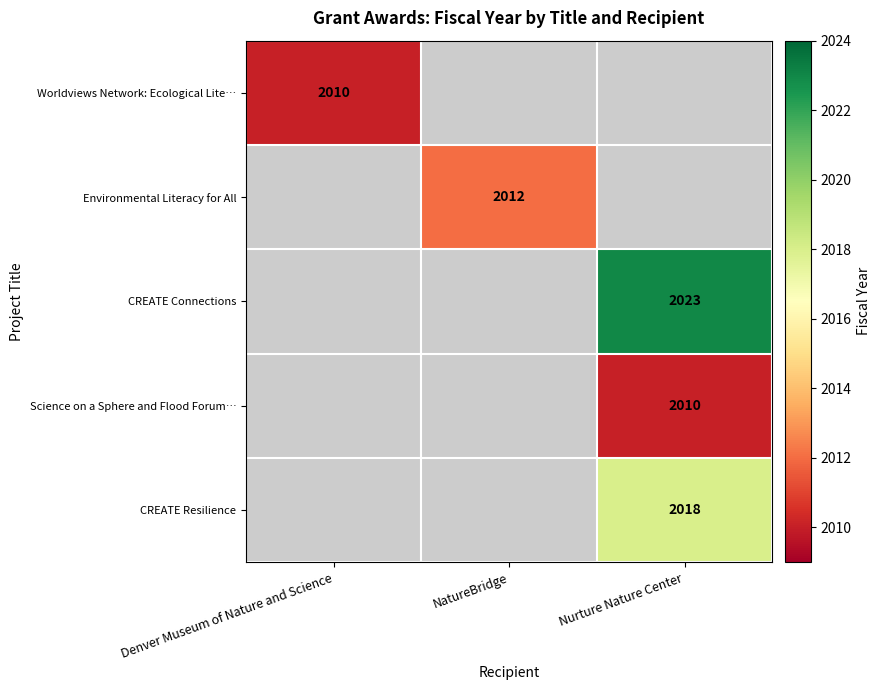

At how many categories does at least one series exceed 2013?

1